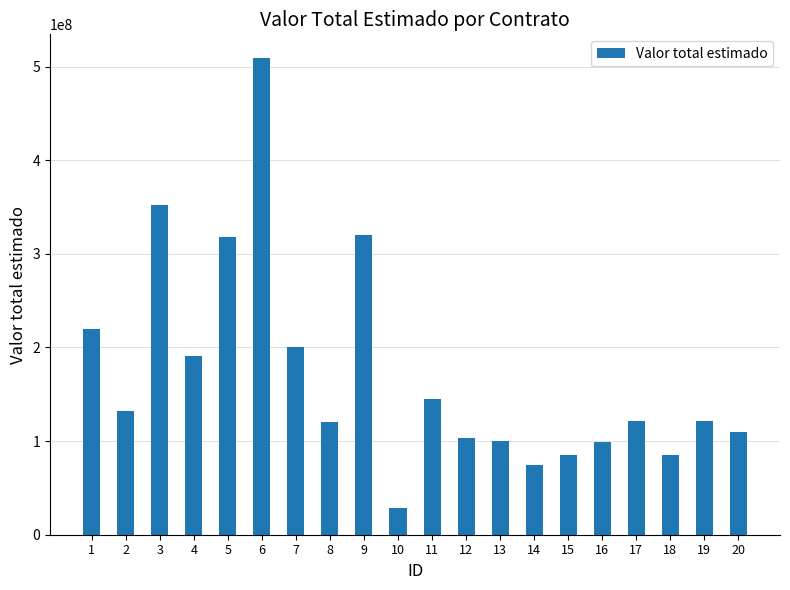

The value at 6 is 508926240. True or false?

True